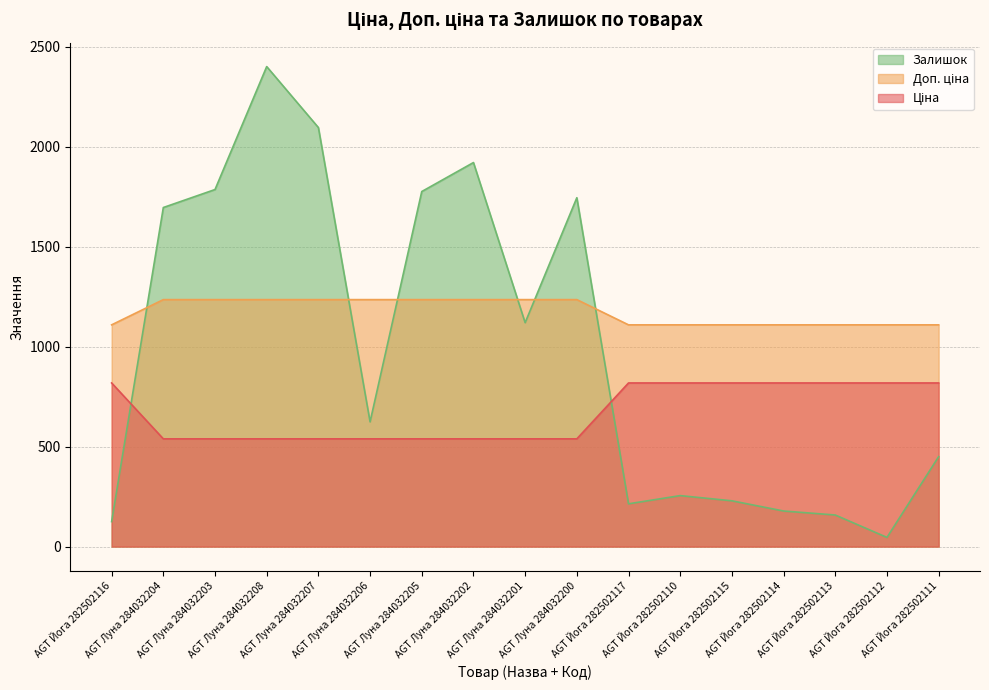

Which category has the highest value in the Ціна series?

AGT Луна 284032204